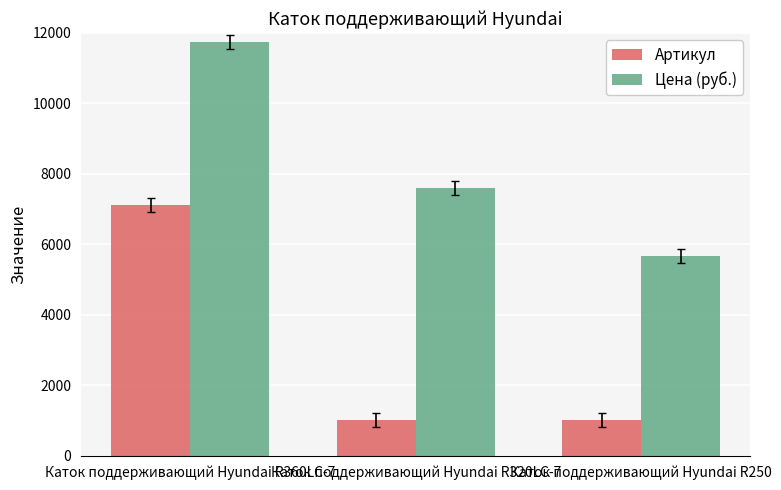

What is the difference between the maximum and minimum values in the Цена (руб.) series?

6090